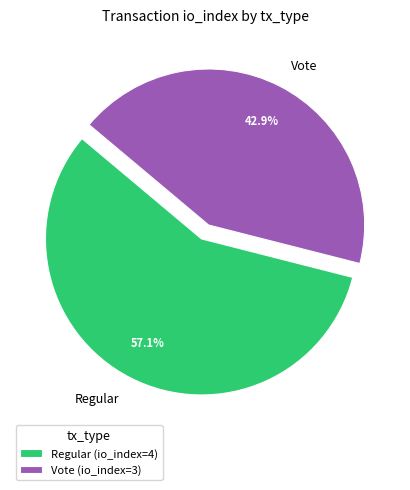

To the nearest percent, what is the difference between the Regular and Vote slice percentages?

14%